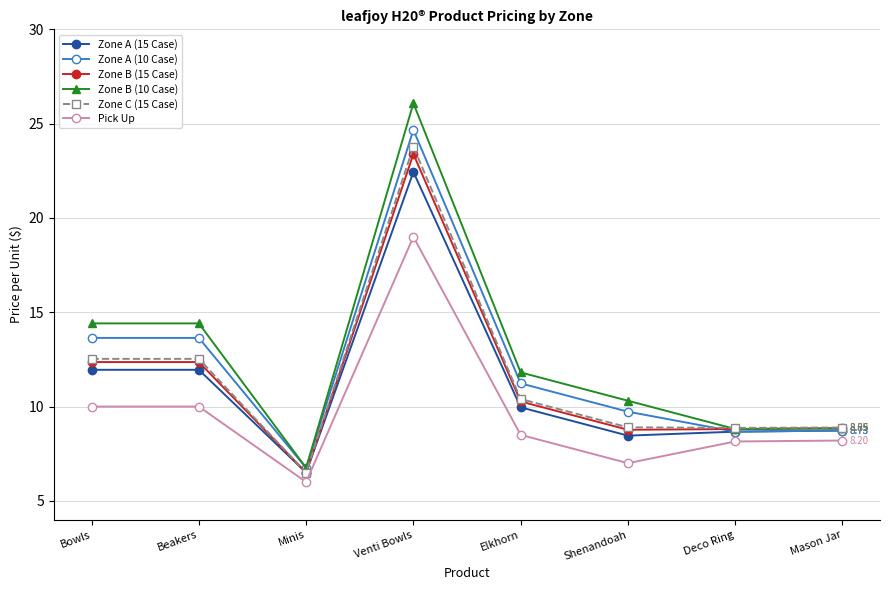

At which label does Zone C (15 Case) reach its peak?

Venti Bowls